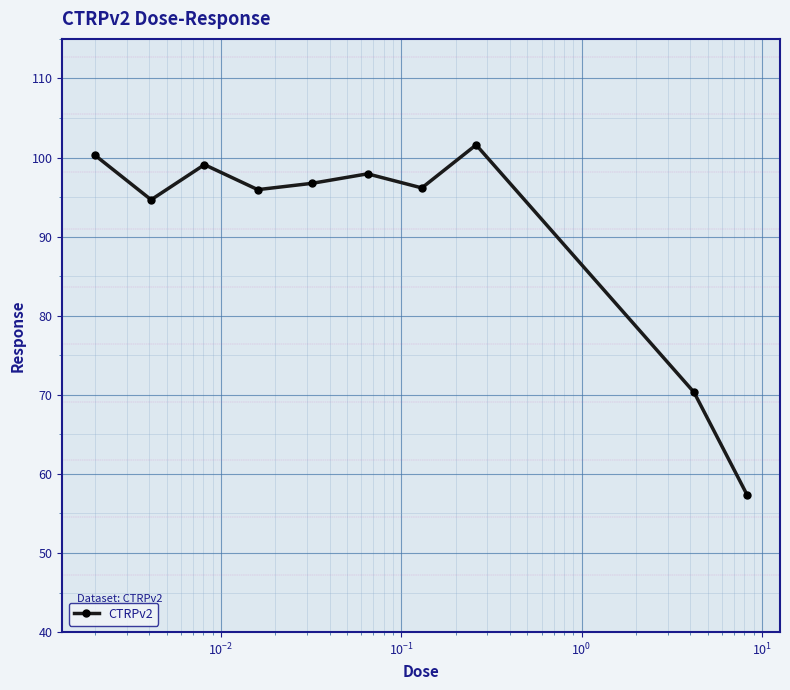

What is the smallest value displayed?

57.3